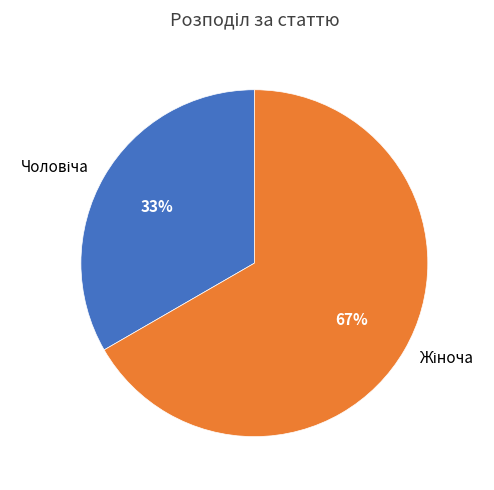

Is there any slice that represents more than half of the pie?

Yes